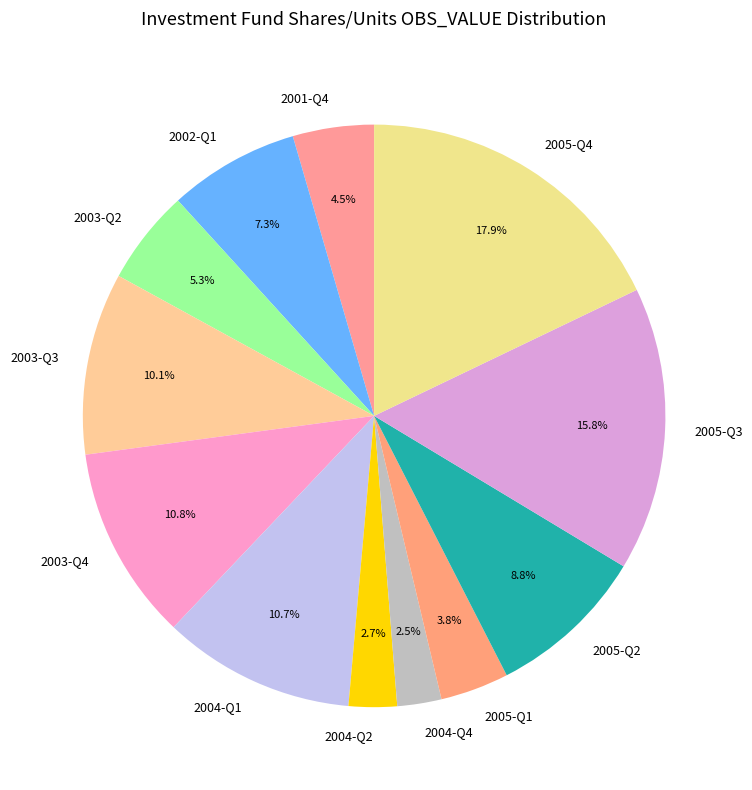

Does any single category account for the majority?

No